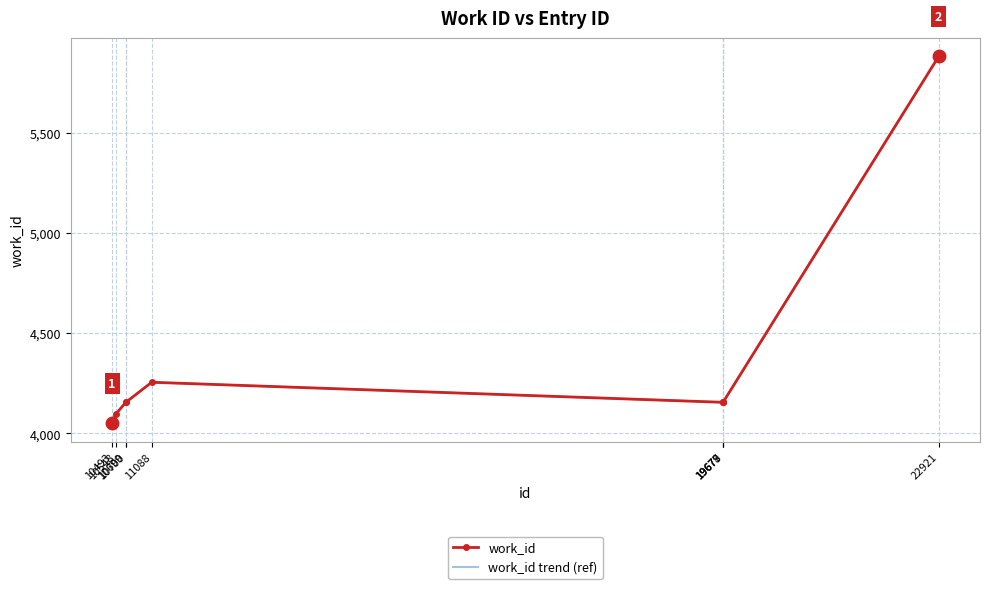

True or false: work_id trend (ref) and work_id intersect in this chart.

False